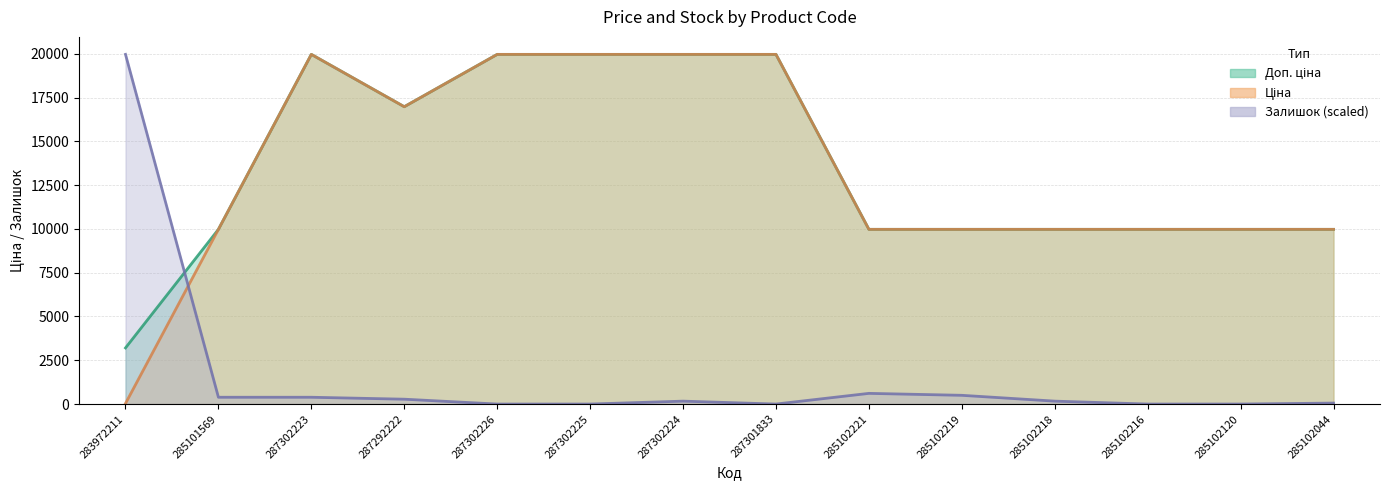

Which has a higher value, 285102044 or 285102219?

285102044